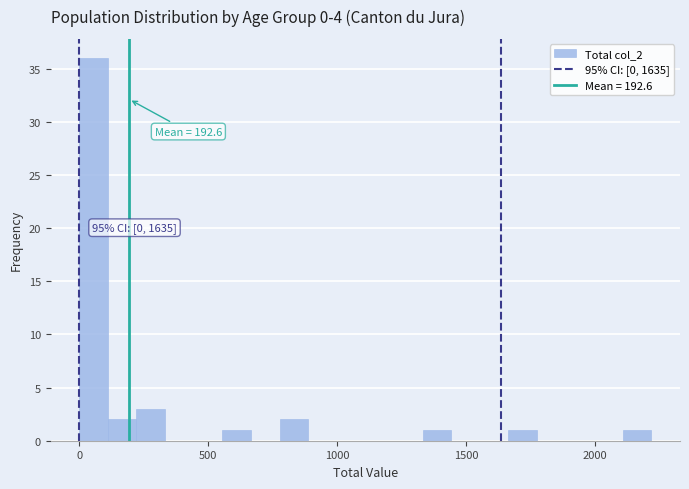

Read against the x-axis, roughly where is the centre of the tallest bar?

50